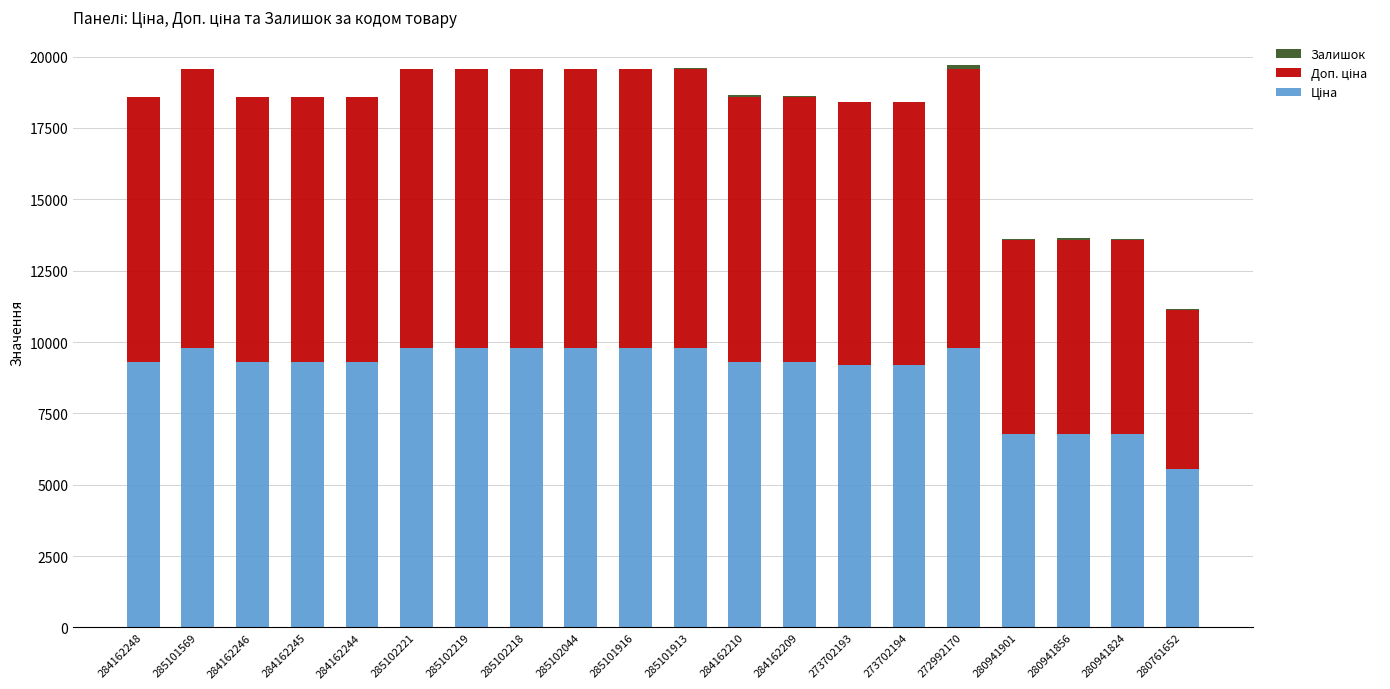

What position from the left is 284162210?

12